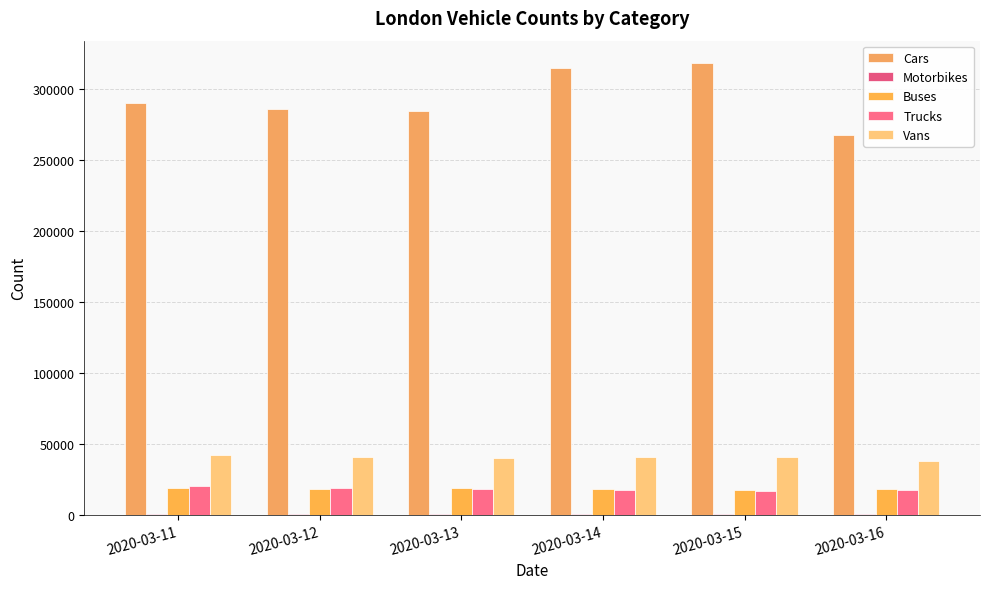

What is the spread (max minus min) of values at 2020-03-14?

314130